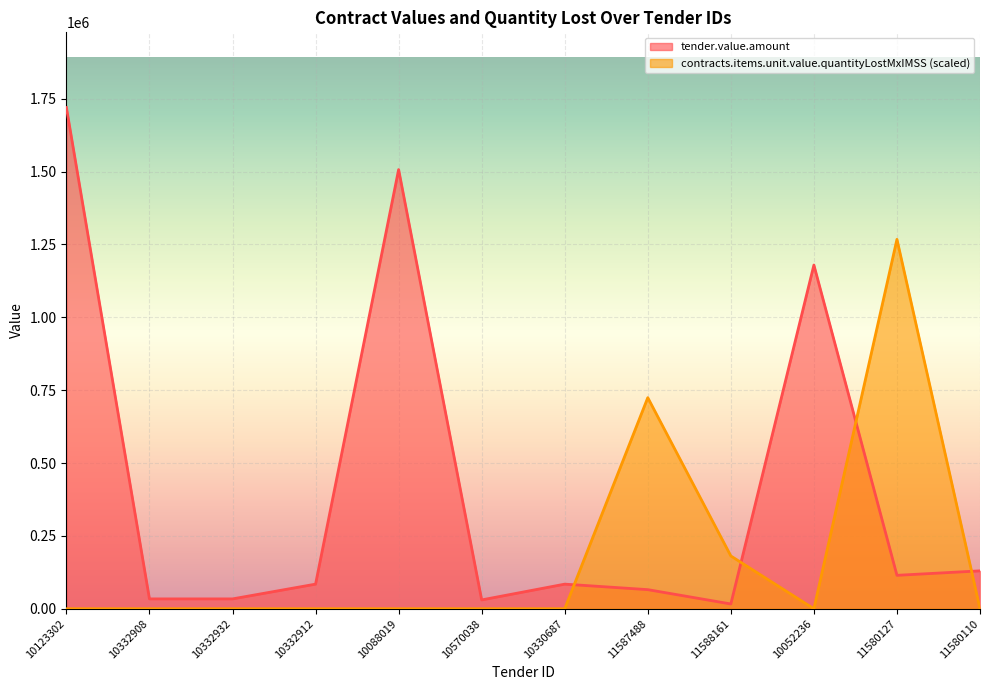

What is the label of the 5th point from the right?

11587488